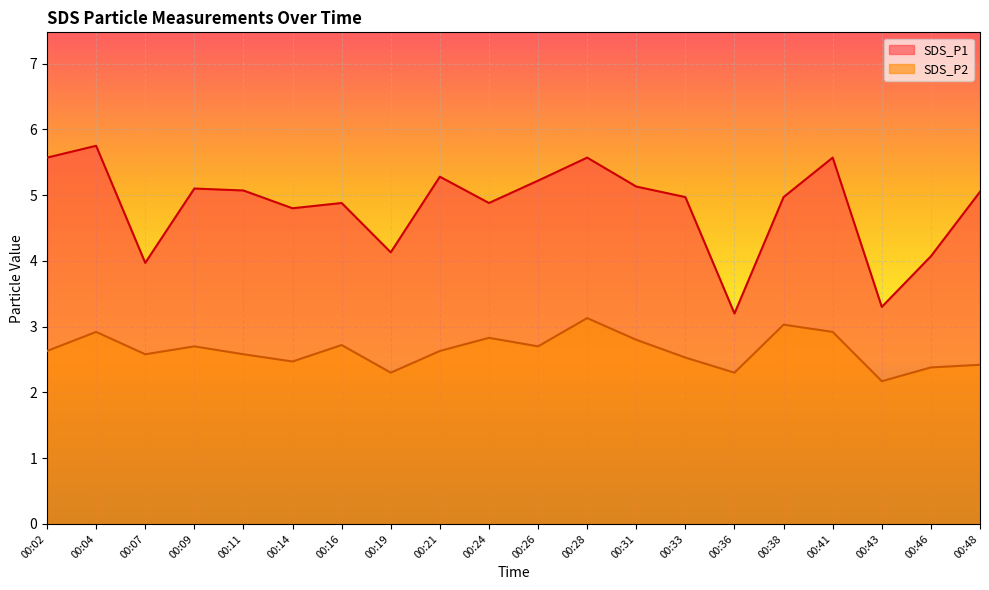

What is the maximum value for SDS_P2?

3.1